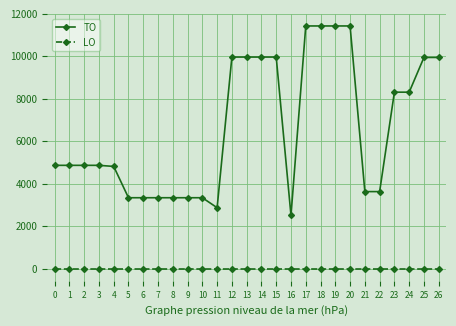

How many data points does each series have?

27